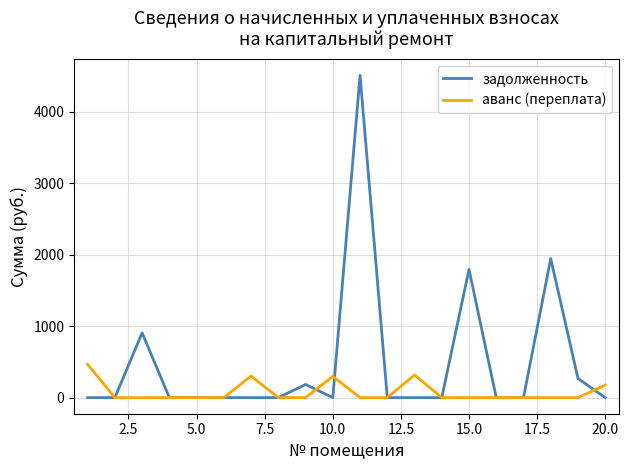

At how many categories does at least one series exceed 109?

11